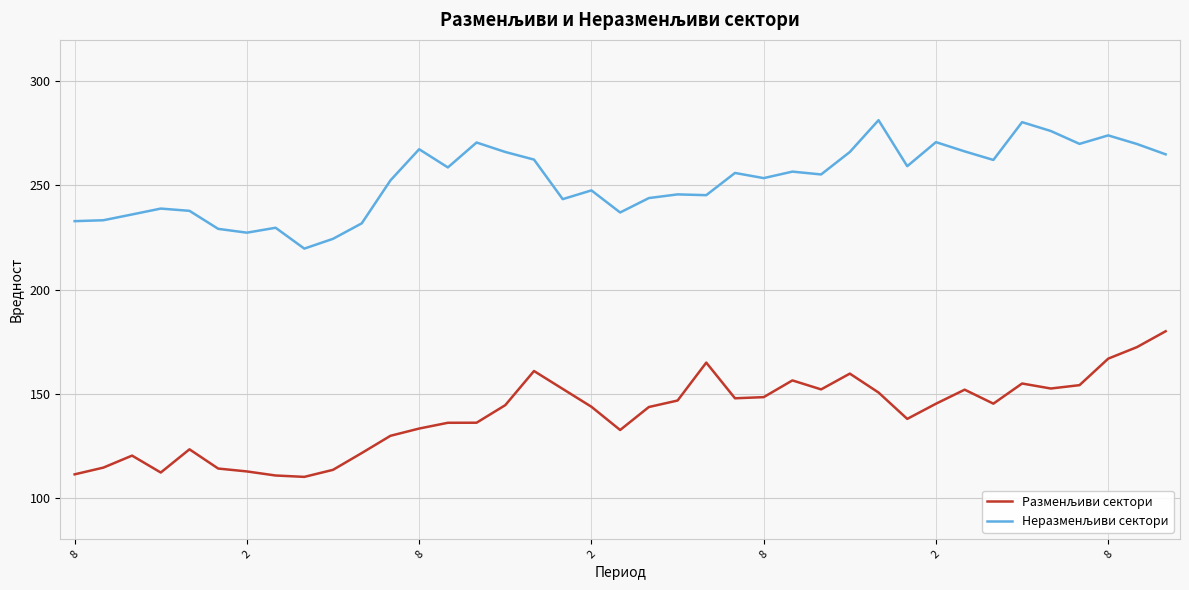

What is the minimum value shown in the chart?

110.0